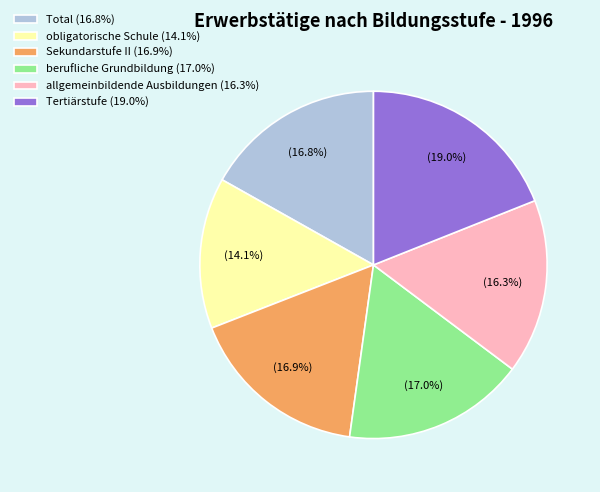

To the nearest percent, what portion does obligatorische Schule represent?

14%